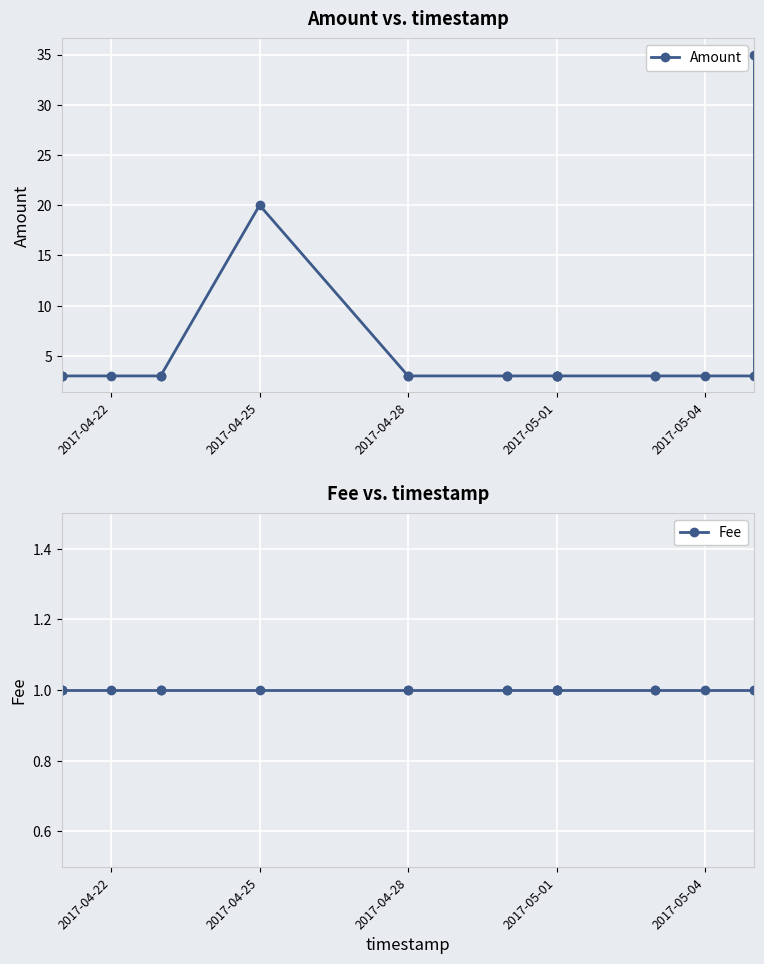

True or false: Amount and Fee intersect in this chart.

False